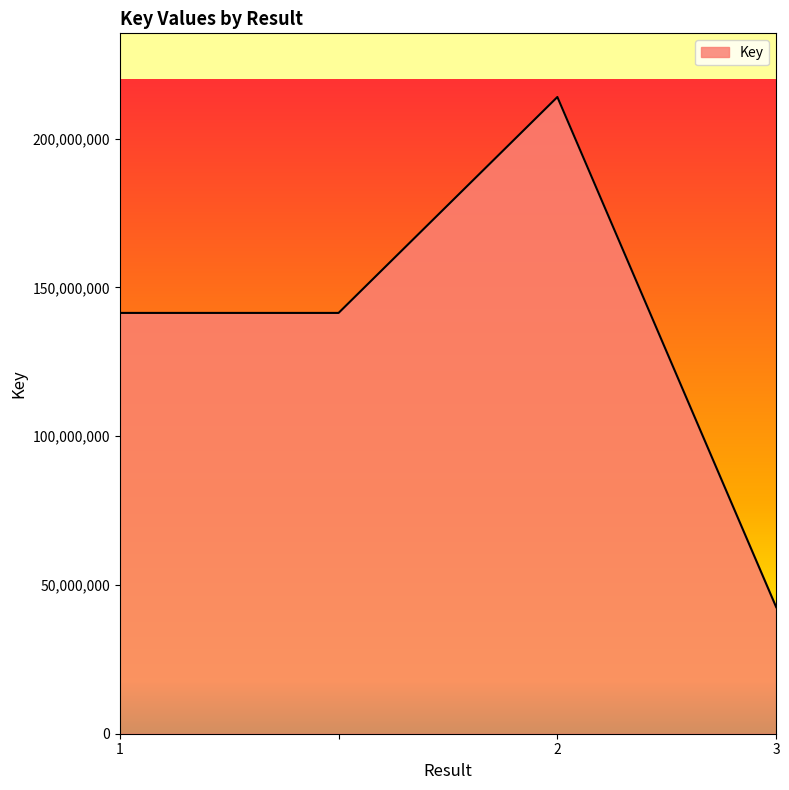

What is the greatest value displayed?

213960177